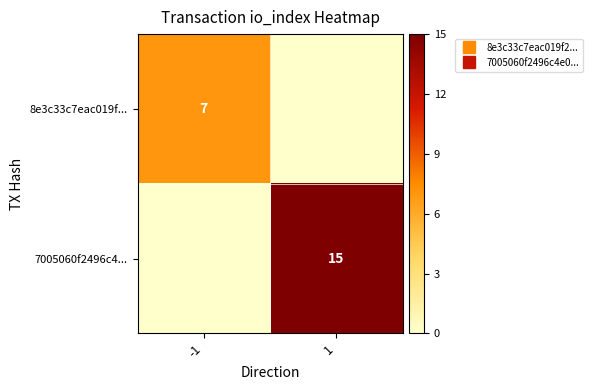

At how many categories does at least one series exceed 13?

1